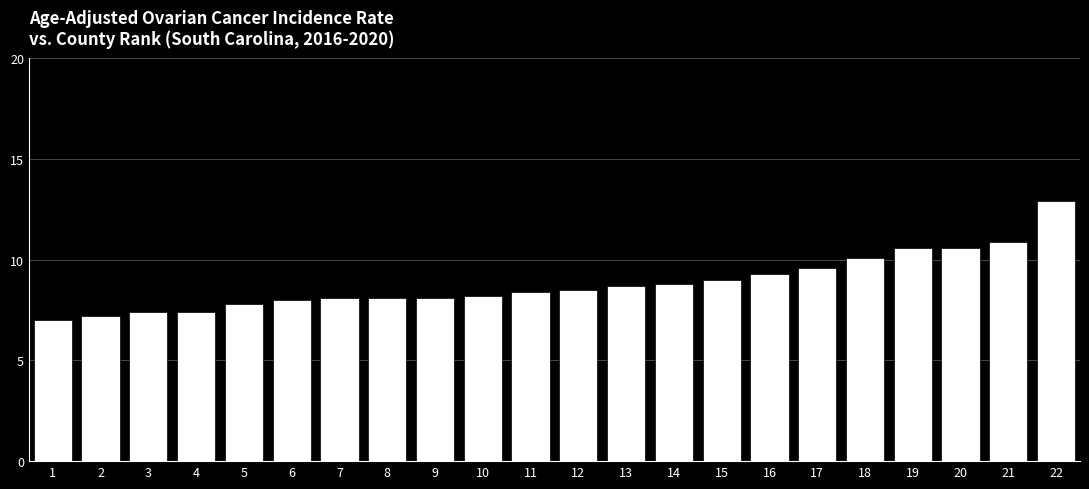

How many distinct data groups are displayed?

1